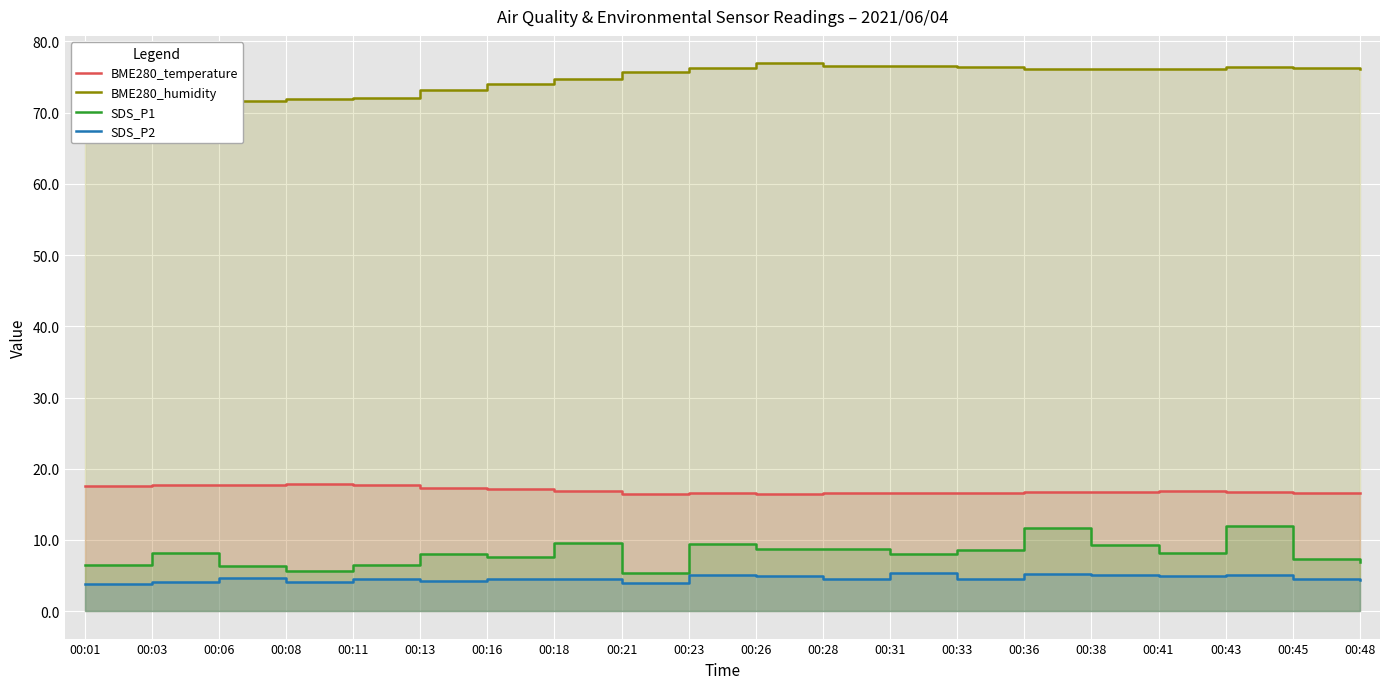

What is the difference between the SDS_P1 values at 00:31 and 00:48?

1.1